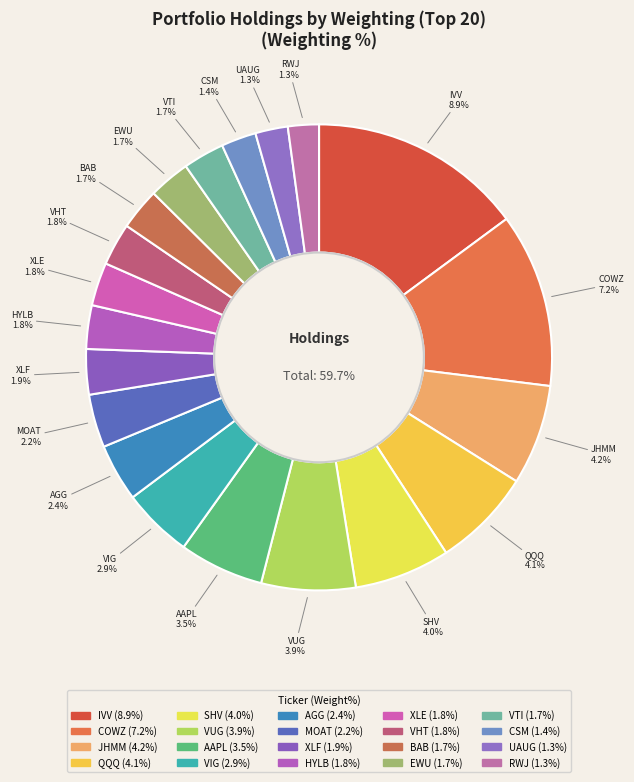

Is SHV the majority of the pie?

No